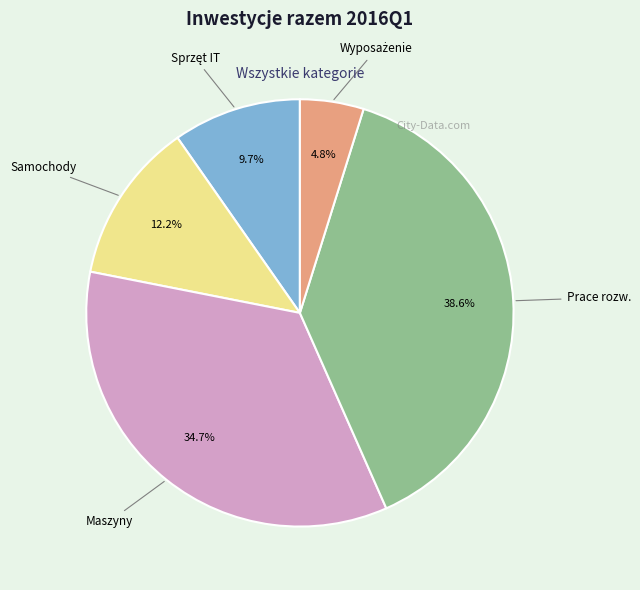

Is there any slice that represents more than half of the pie?

No